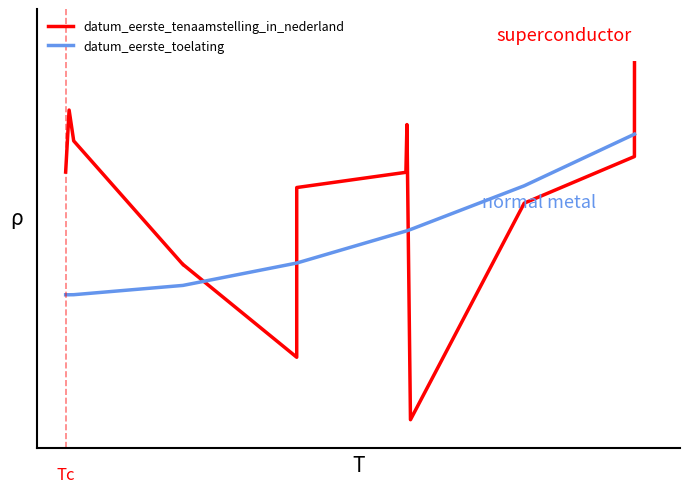

List the series in order of their peak value, lowest first.

datum_eerste_toelating, datum_eerste_tenaamstelling_in_nederland